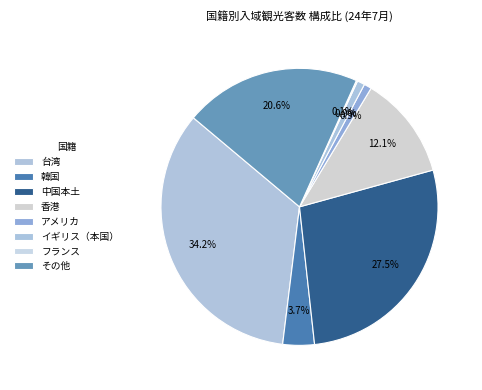

What percentage is NOT represented by 台湾?

65.8%